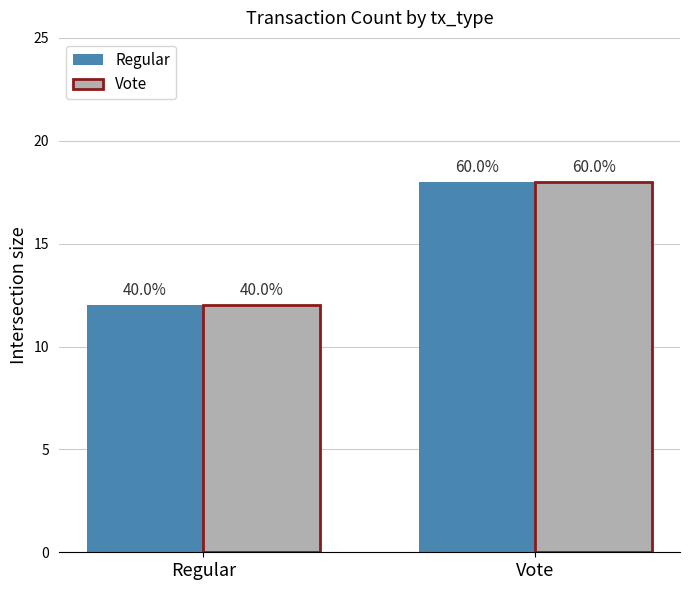

What position from the left is Regular?

1